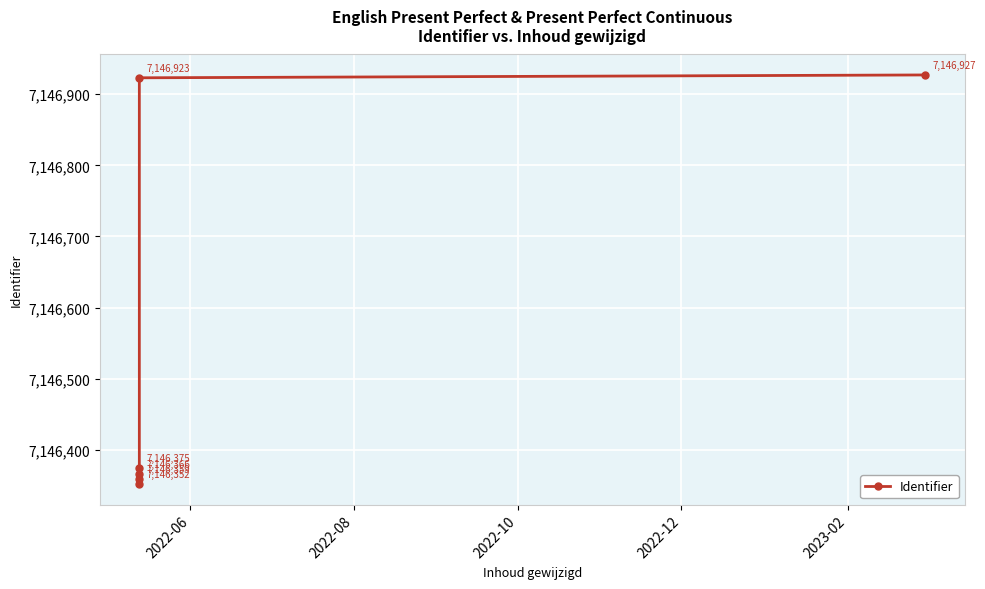

Reading left to right, extract all data points from this chart.

7146352	7146359	7146366	7146375	7146923	7146927